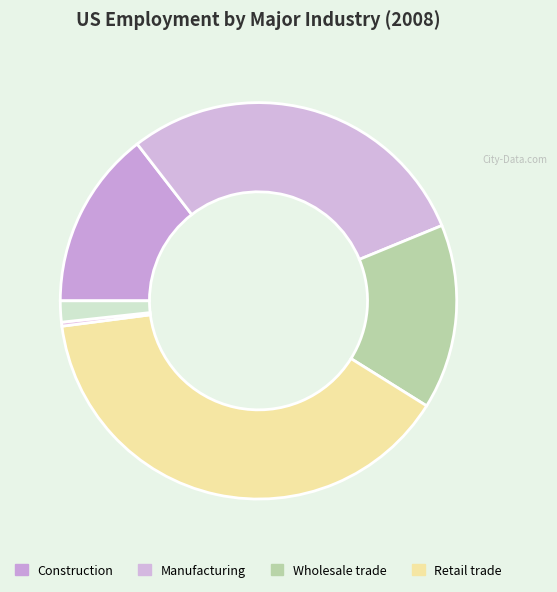

How many slices are in this pie chart?

6